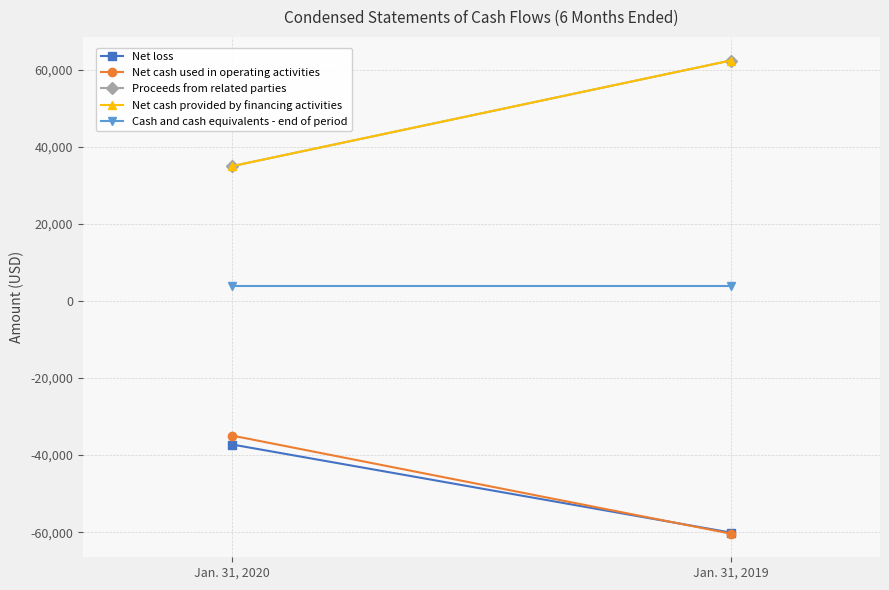

What is the value of the Cash and cash equivalents - end of period point at the 2nd from the left?

3968